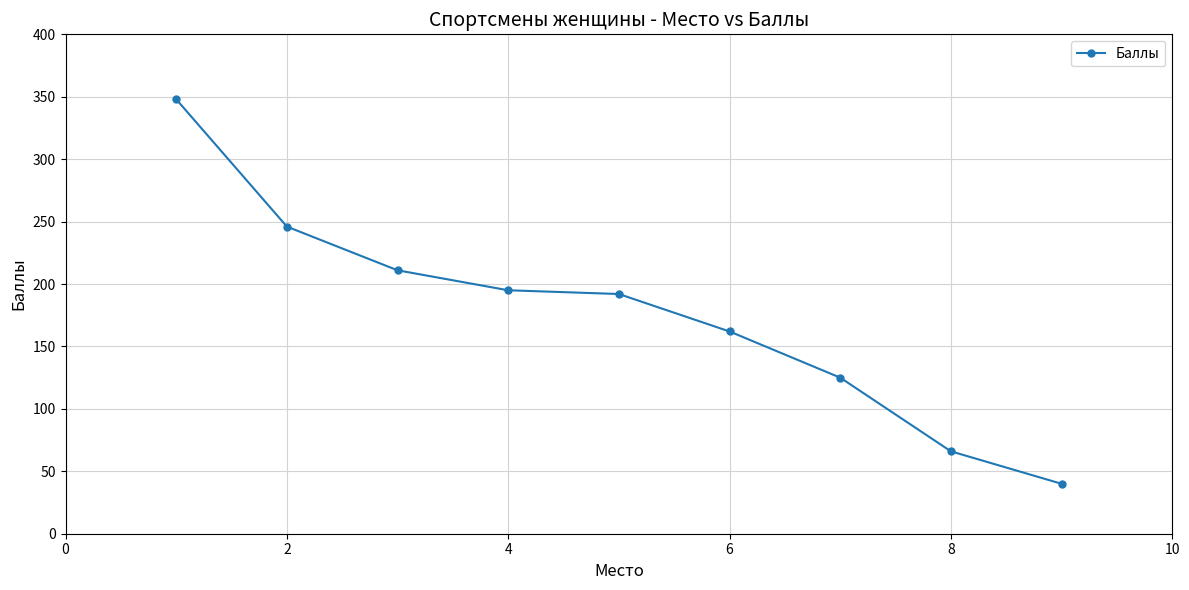

What is the sum of all values?

1585